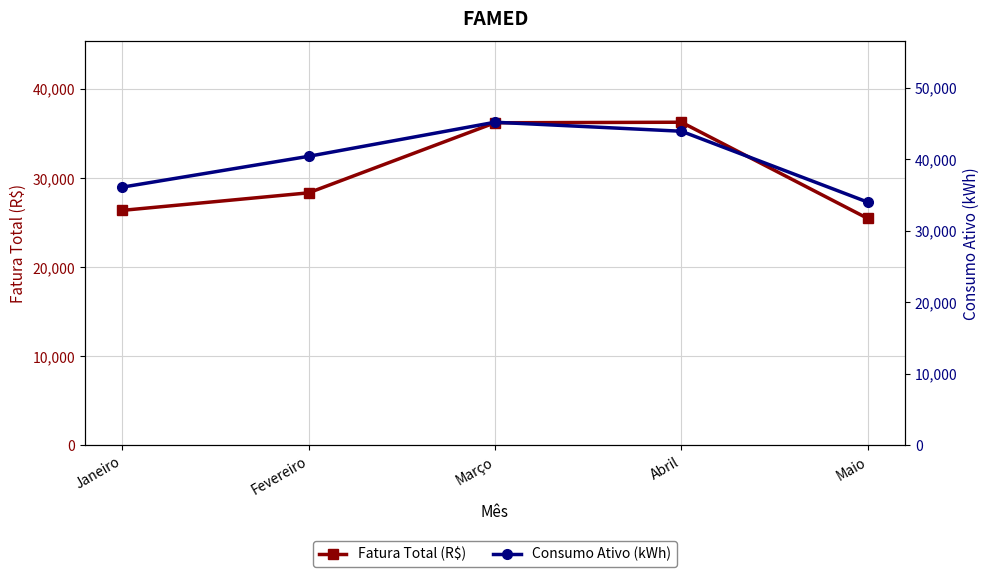

At which category does Consumo Ativo (kWh) reach its first local peak?

Março